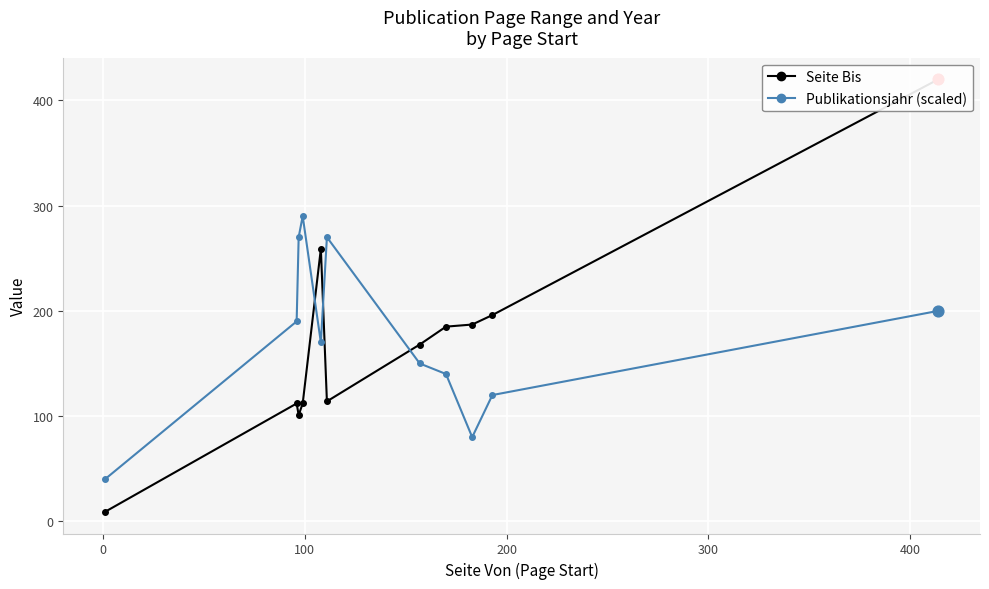

What are all the series names shown in the legend?

Seite Bis, Publikationsjahr (scaled)